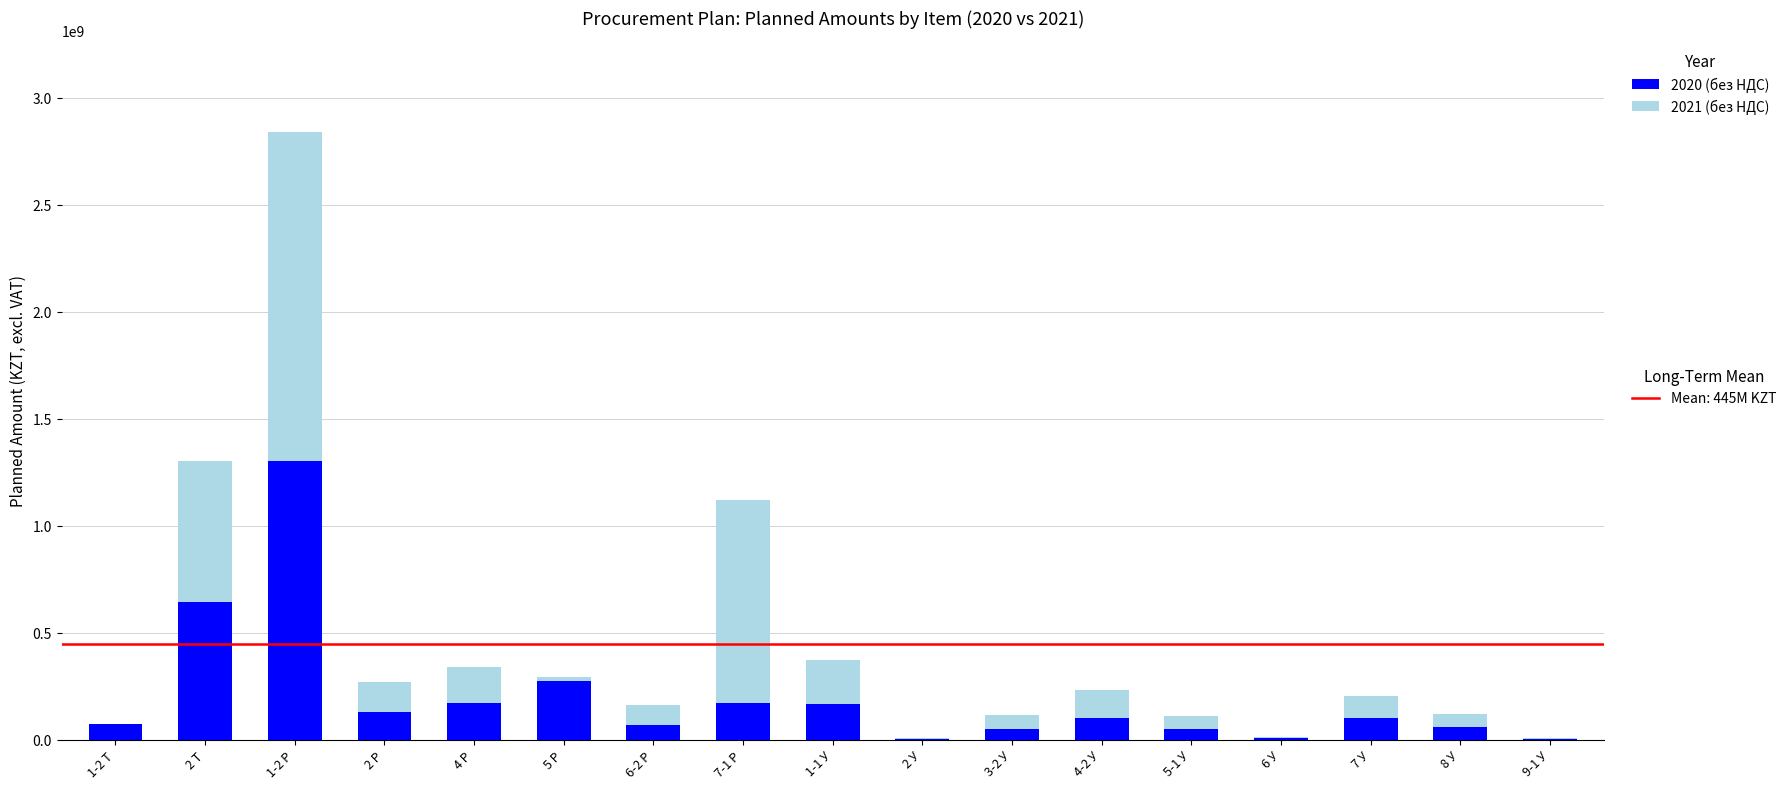

Does the chart contain stacked bars?

Yes